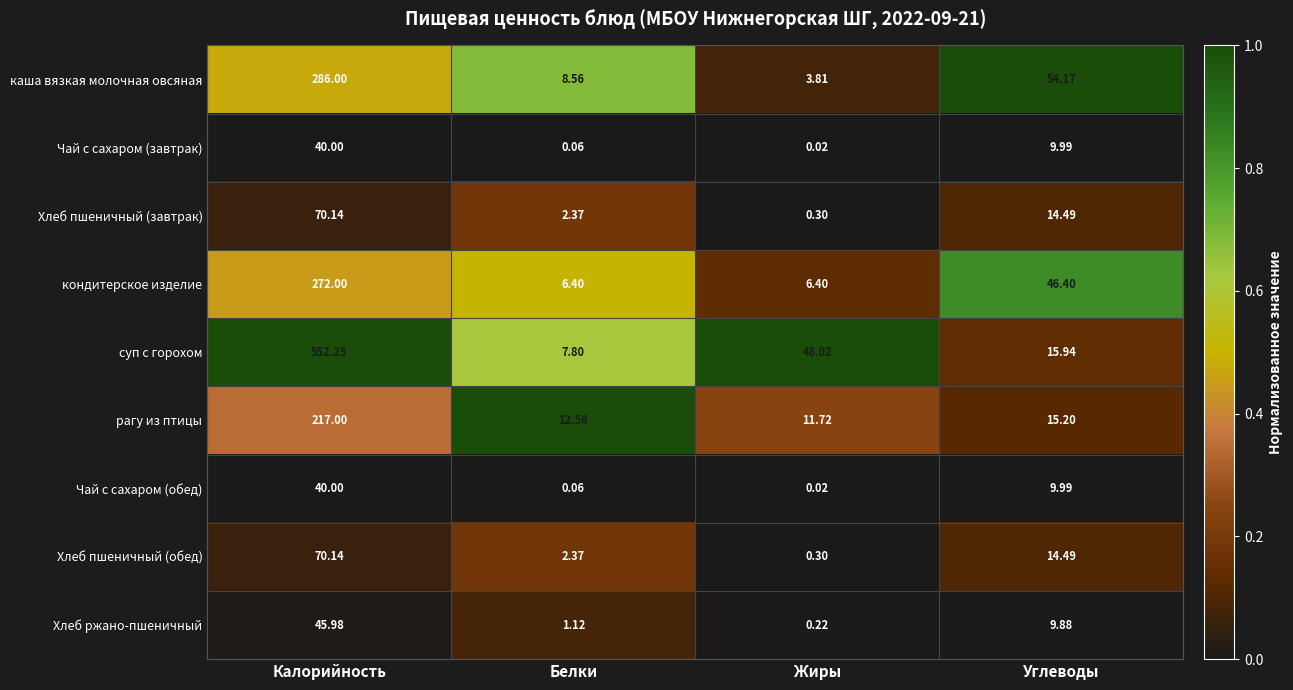

At which label does кондитерское изделие first exceed 46?

Калорийность